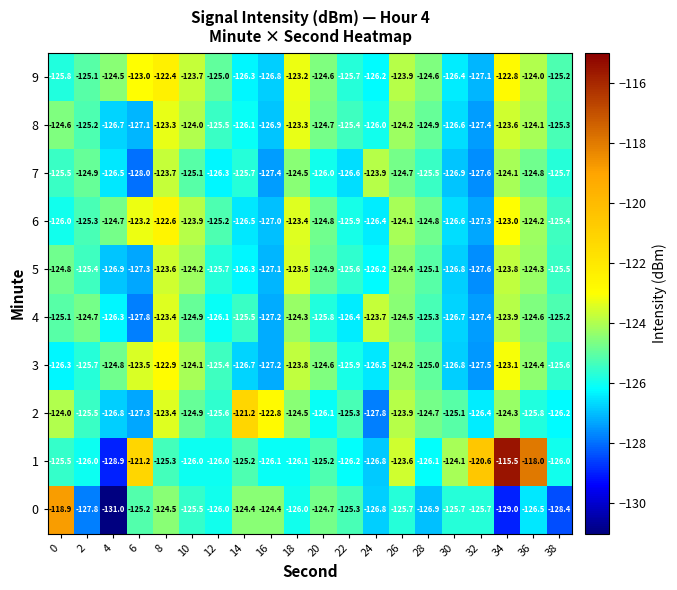

Rank the series by their maximum value, from lowest to highest.

7, 5, 4, 8, 3, 6, 9, 2, 0, 1